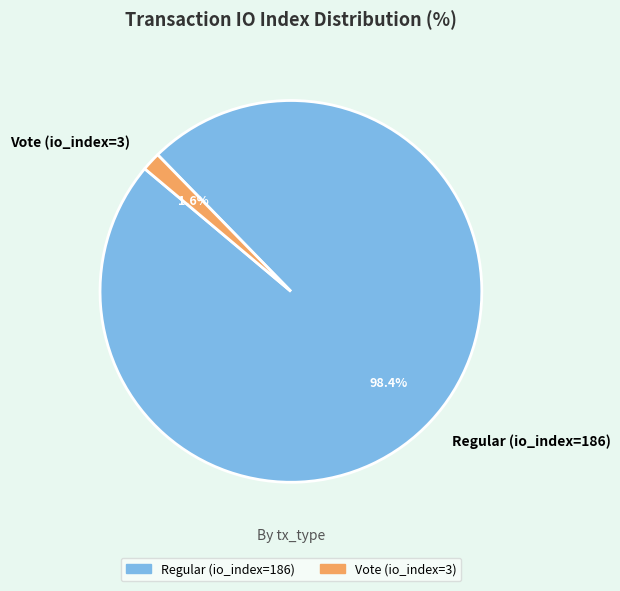

The Regular (io_index=186) slice represents 98% of the pie. True or false?

True